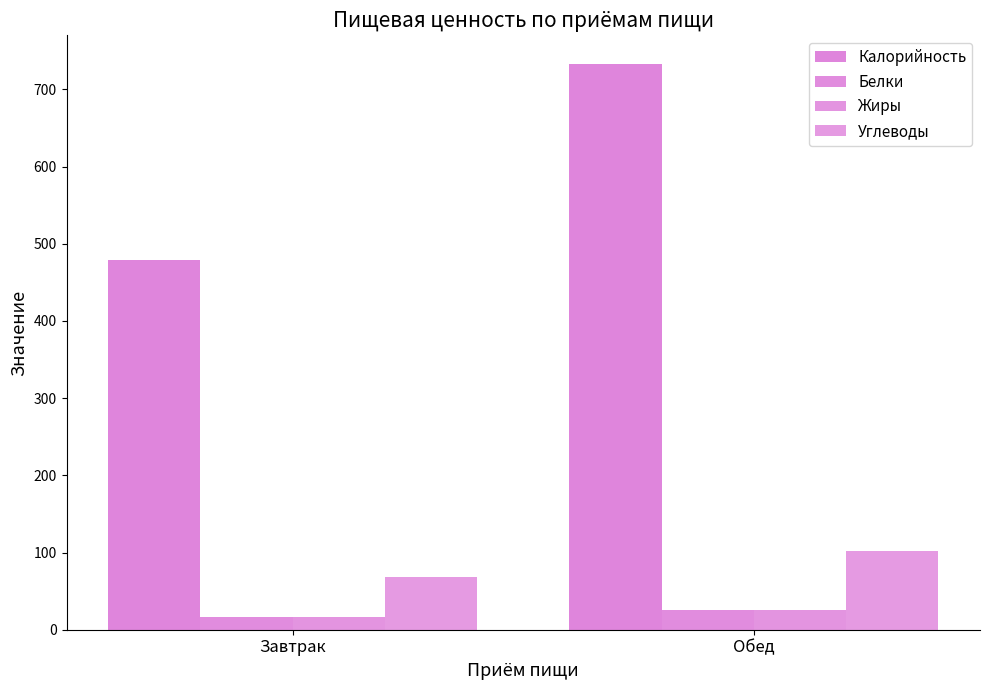

What is the sum of all Калорийность values?

1211.9